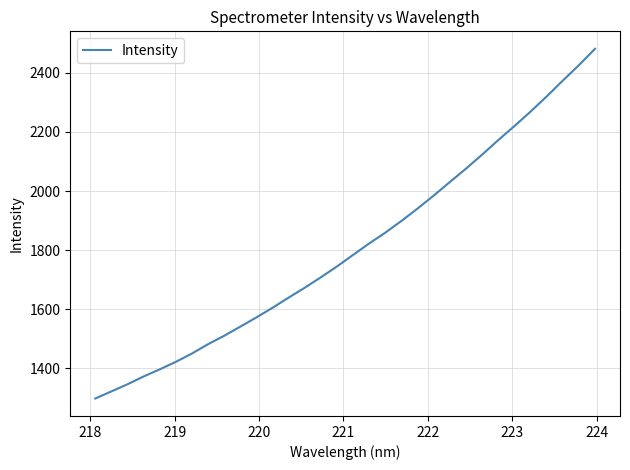

What is the maximum value shown in the chart?

2481.2